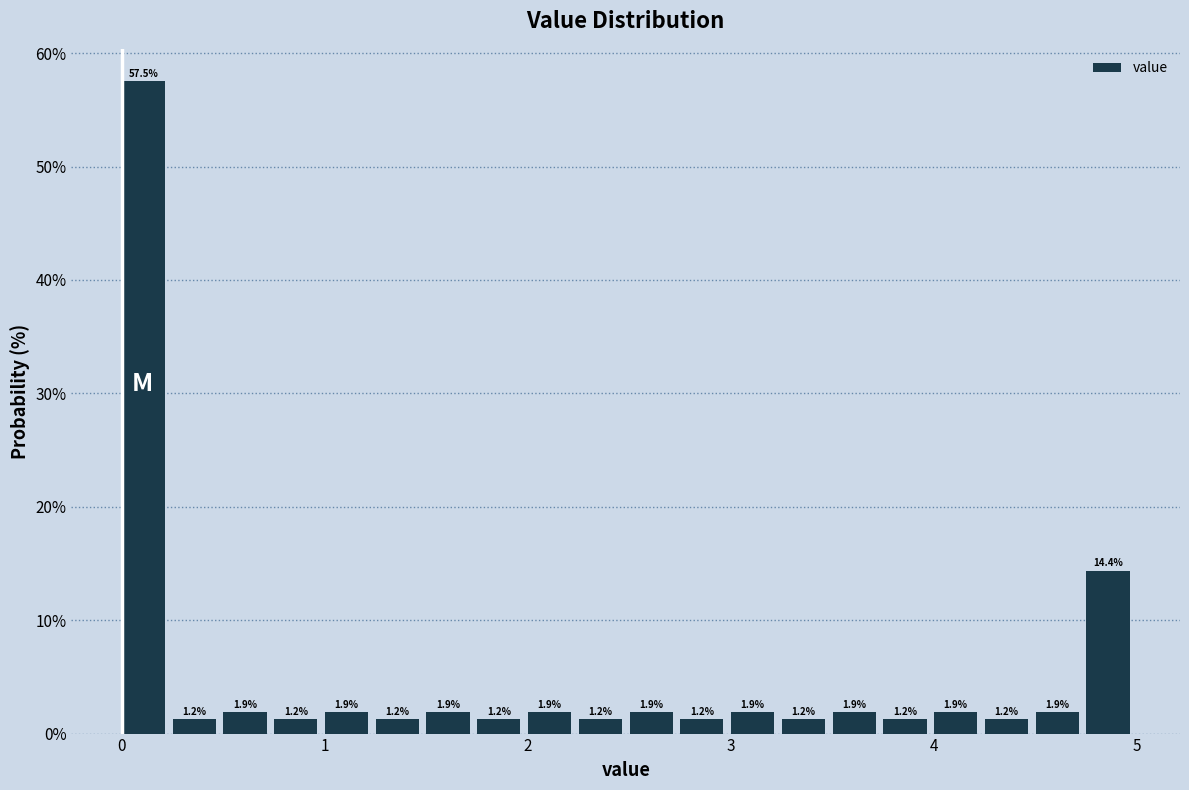

Read against the x-axis, roughly where is the centre of the tallest bar?

0.1